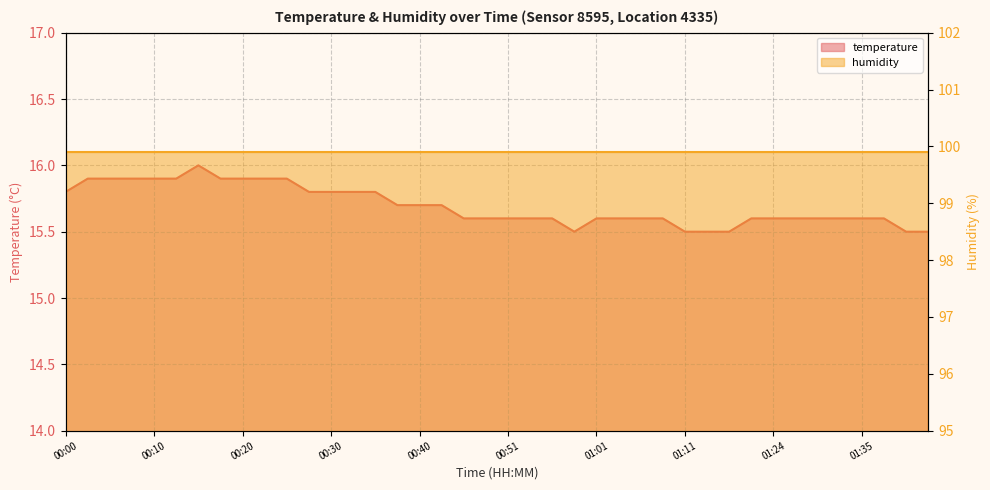

Does the chart display data point markers on the line(s)?

No